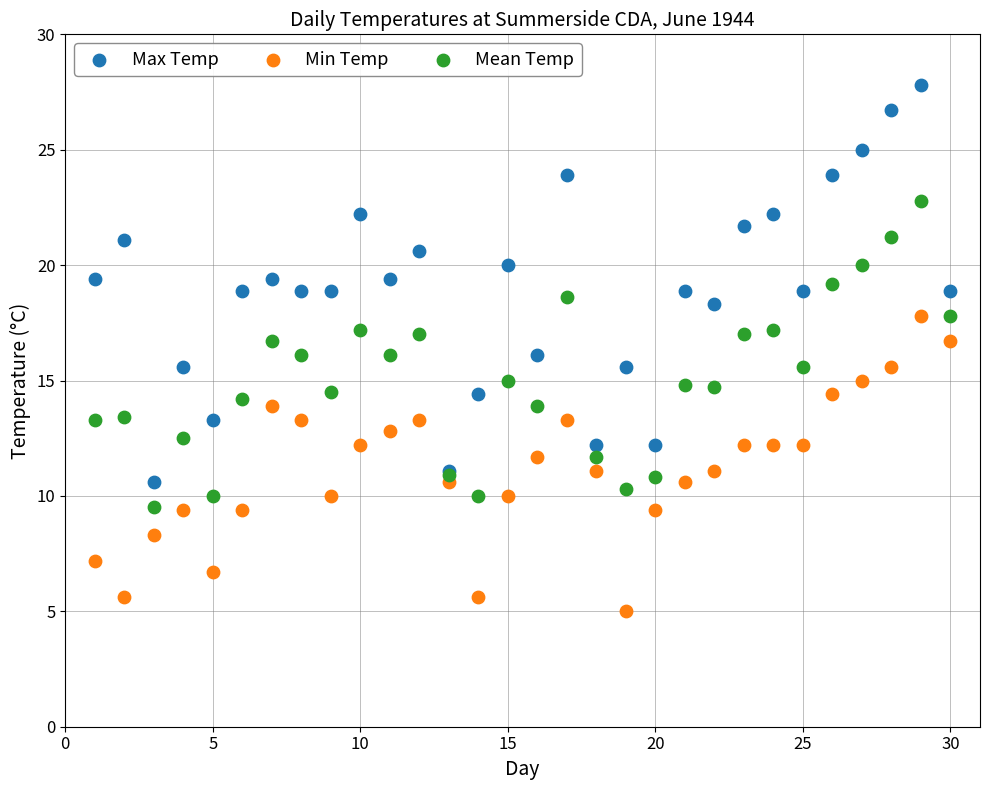

What is the X range (max minus min) for the scatter plot?

29.0